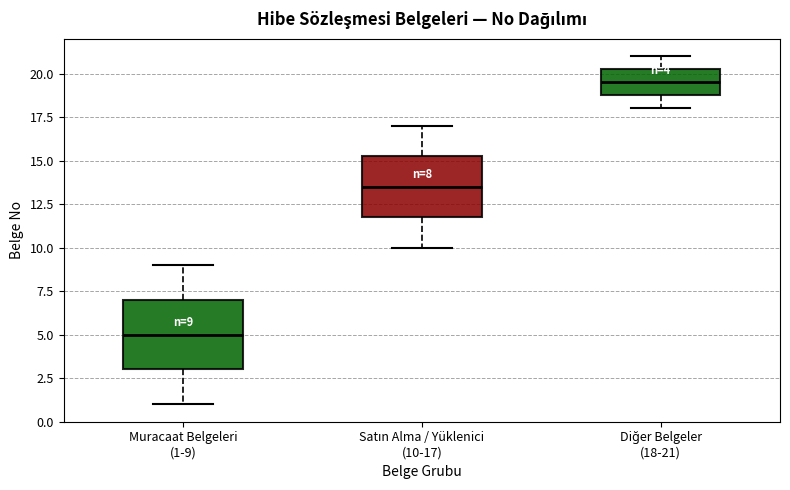

Comparing the boxes themselves (not the whiskers), which one is the tallest?

Muracaat Belgeleri (1-9)